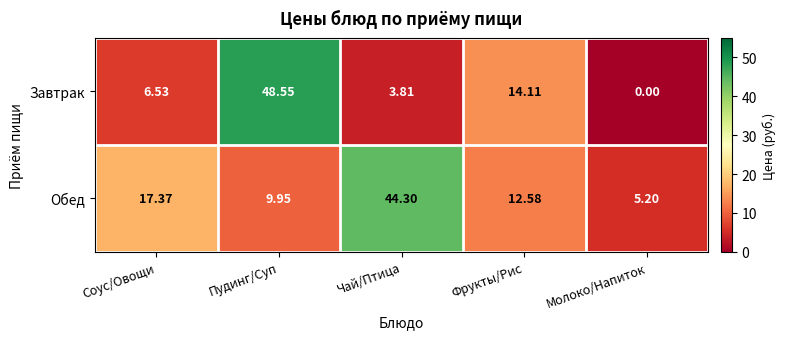

At which label does Обед first exceed 12?

Соус/Овощи